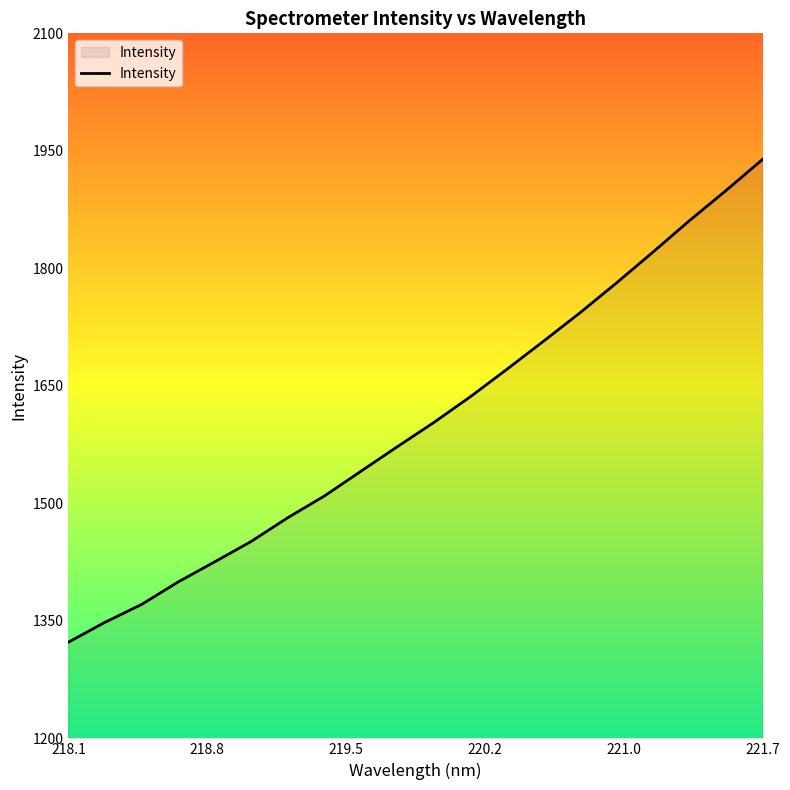

What is the difference between the maximum and minimum values?

616.3